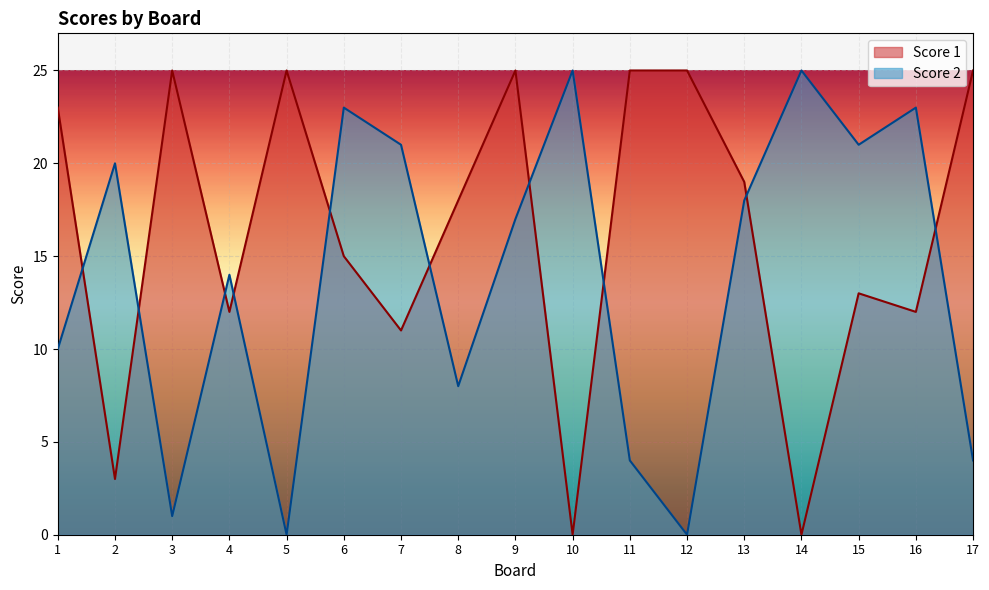

How many data points in Score 2 are less than 17?

8